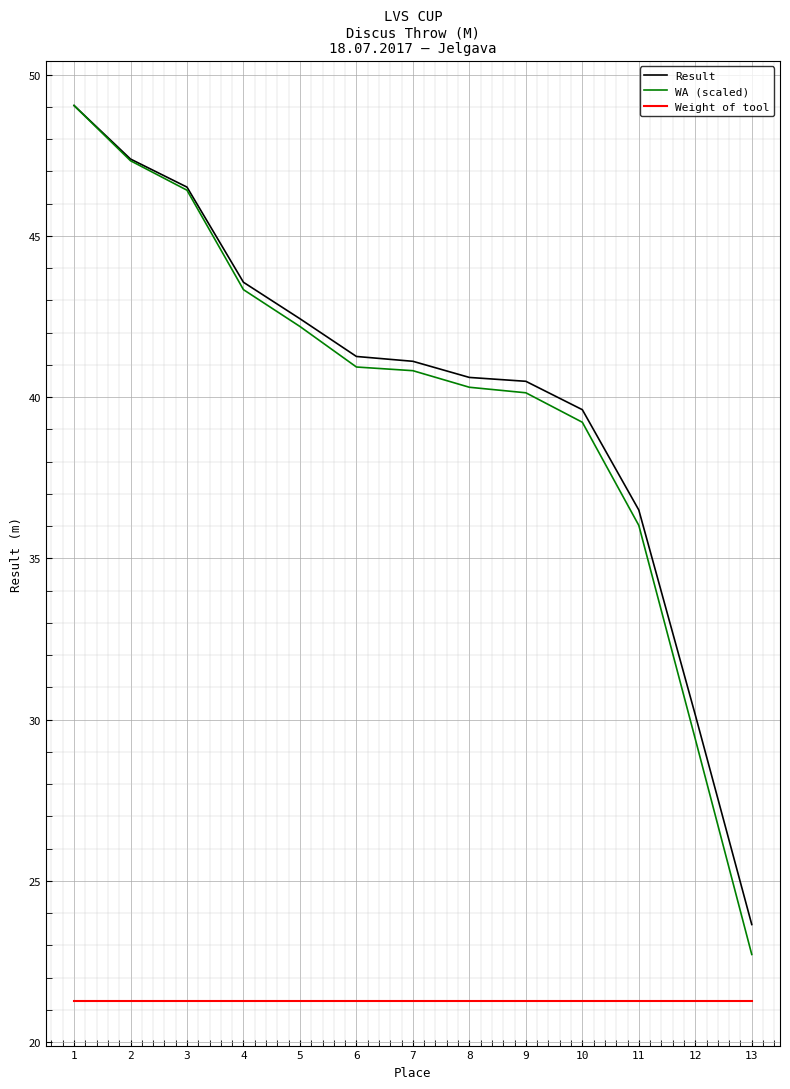

True or false: WA (scaled) and Weight of tool intersect in this chart.

False